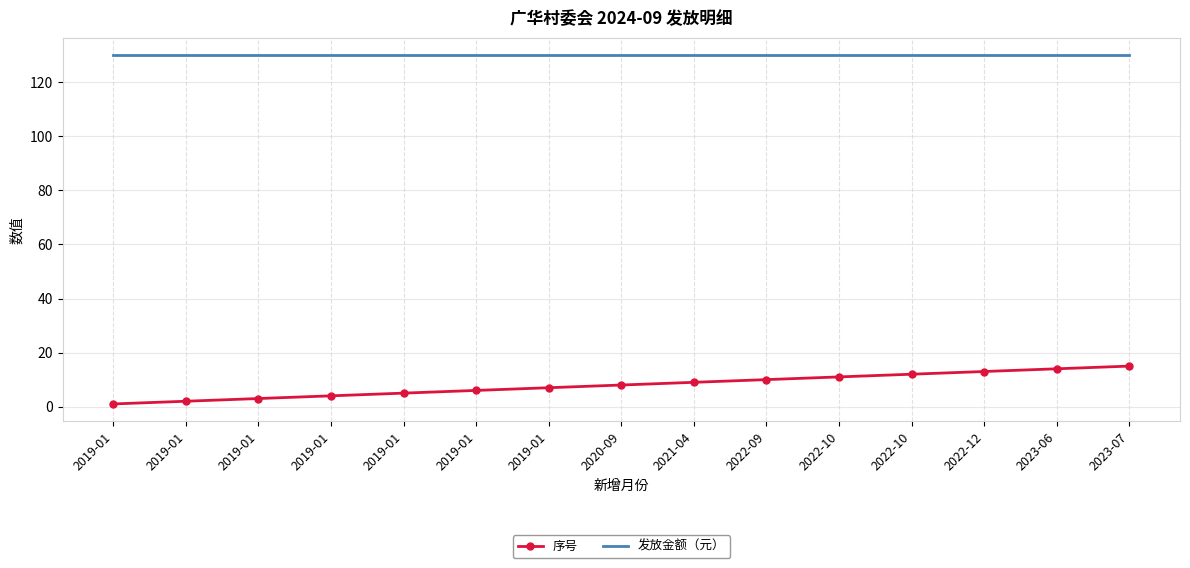

What are all the series names shown in the legend?

序号, 发放金额（元）